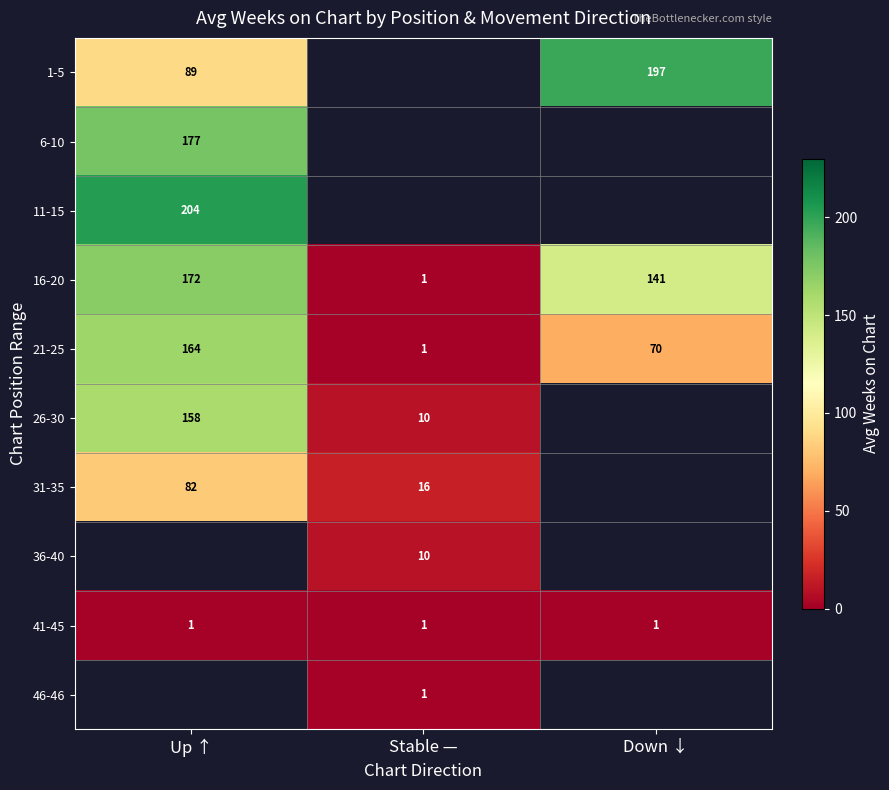

How many categories are shown in the chart?

3